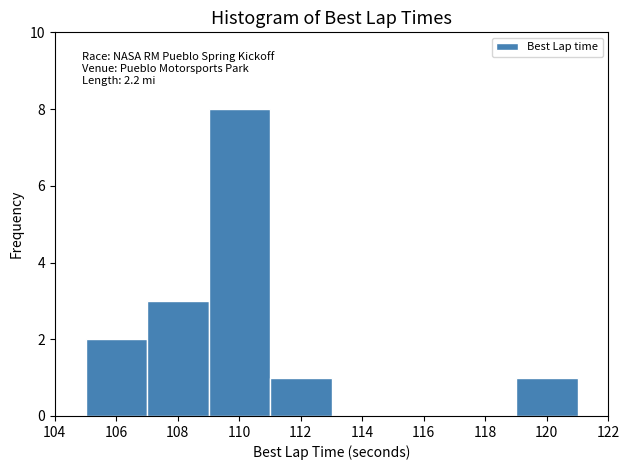

Over which range of the x-axis is the bar tallest?

109 to 111